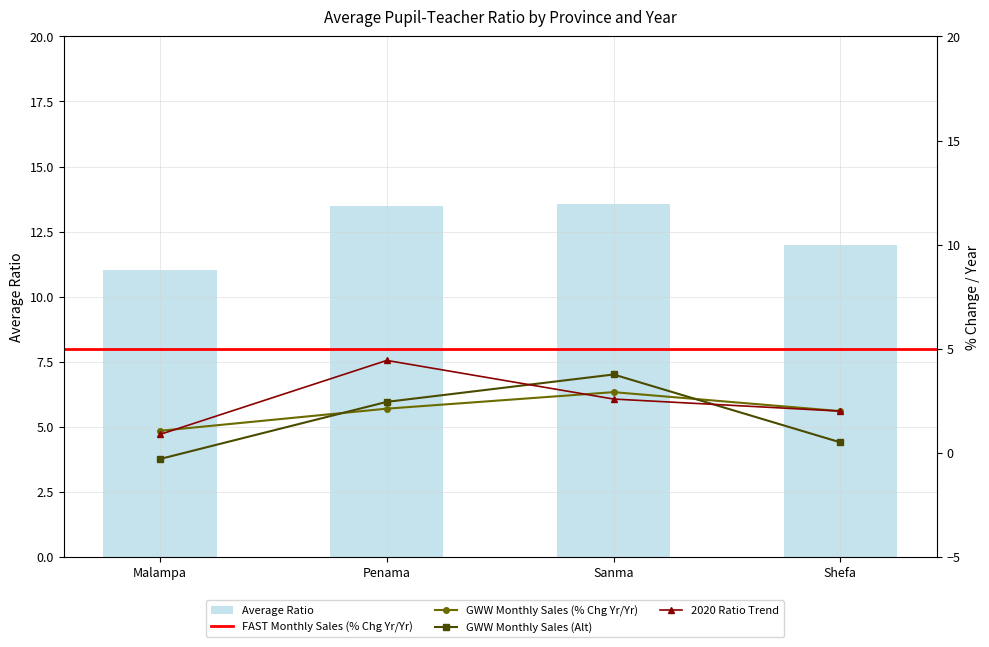

At which label does 2019 reach its peak?

Sanma